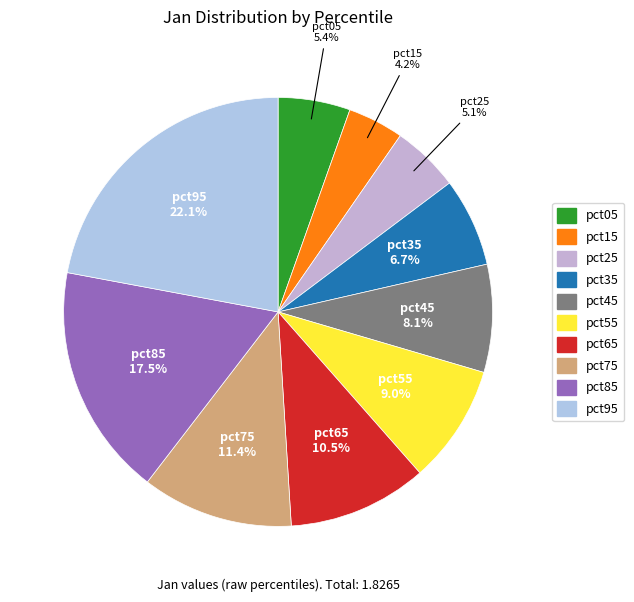

What percentage is the pct05 slice, to the nearest percent?

5%